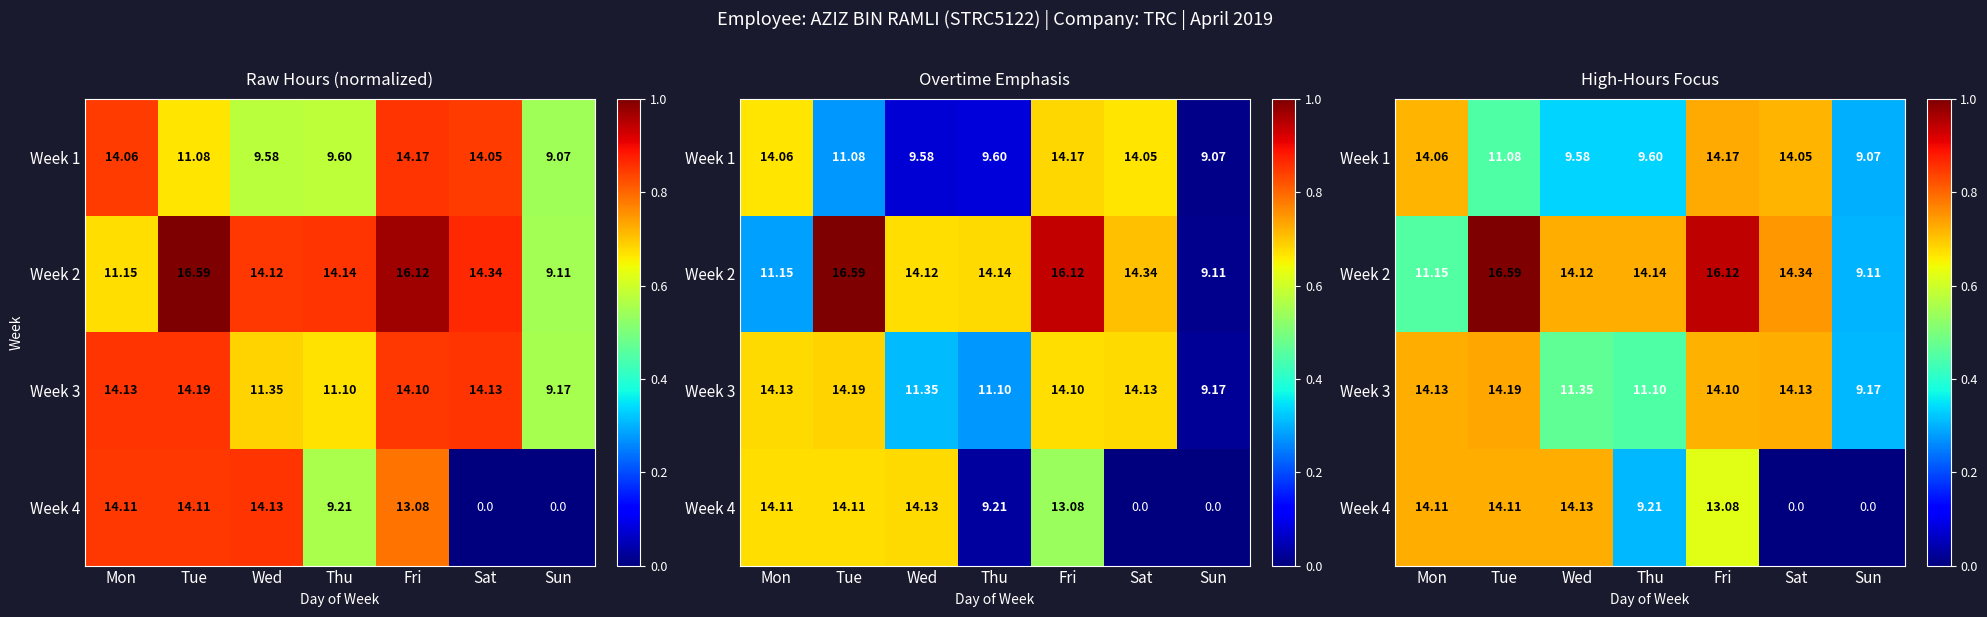

At which category is the sum across all series the highest?

Fri